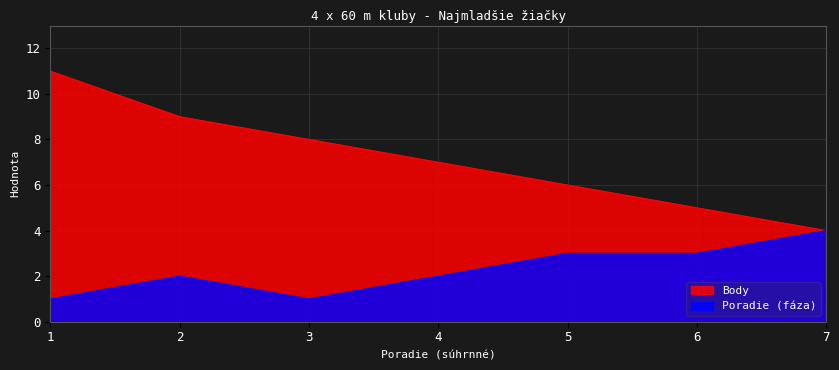

At 6, list the series in order from smallest to largest.

Poradie (fáza), Body